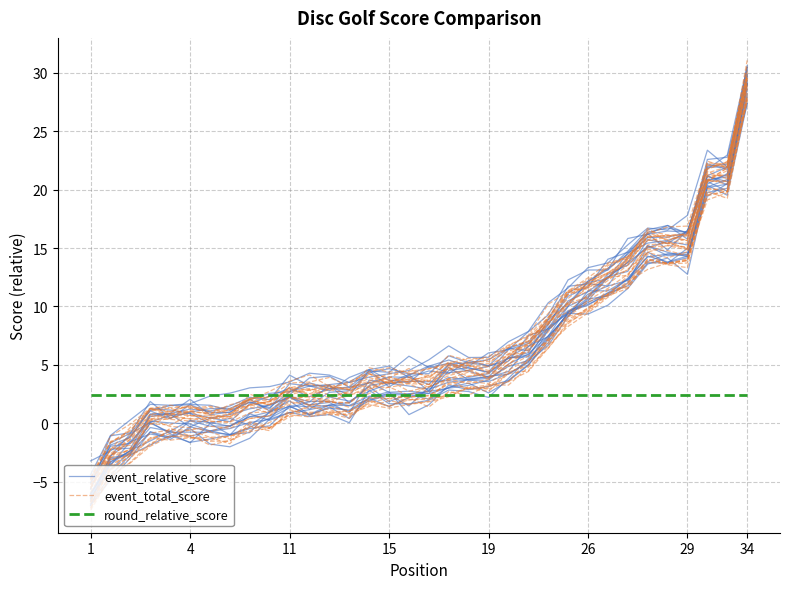

Does the chart have visible grid lines?

Yes